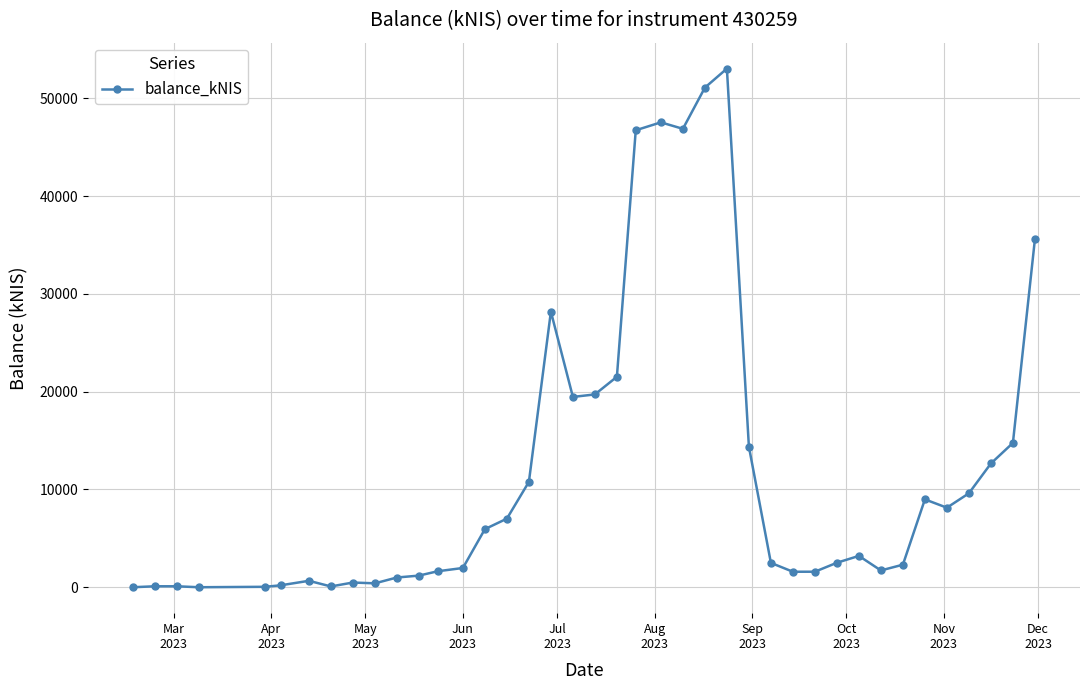

True or false: the data has more than 2 interior local peaks.

True